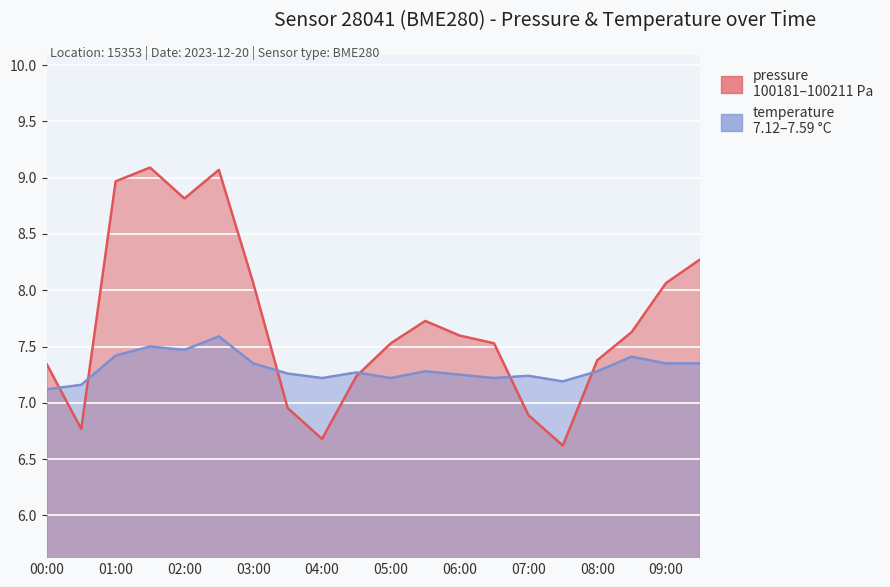

Reading right to left, extract all data points from this chart.

pressure: 09:30=8.3	09:00=8.1	08:30=7.6	08:00=7.4	07:30=6.6	07:00=6.9	06:30=7.5	06:00=7.6	05:30=7.7	05:00=7.5	04:30=7.2	04:00=6.7	03:30=7.0	03:00=8.1	02:30=9.1	02:00=8.8	01:30=9.1	01:00=9.0	00:30=6.8	00:00=7.3
temperature: 09:30=7.3	09:00=7.3	08:30=7.4	08:00=7.3	07:30=7.2	07:00=7.2	06:30=7.2	06:00=7.2	05:30=7.3	05:00=7.2	04:30=7.3	04:00=7.2	03:30=7.3	03:00=7.3	02:30=7.6	02:00=7.5	01:30=7.5	01:00=7.4	00:30=7.2	00:00=7.1